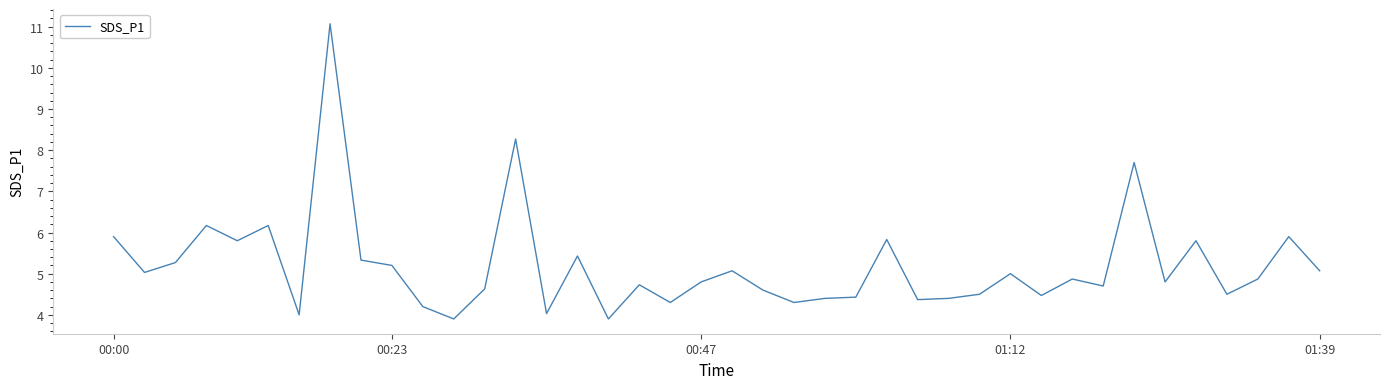

Does the chart display data point markers on the line(s)?

No